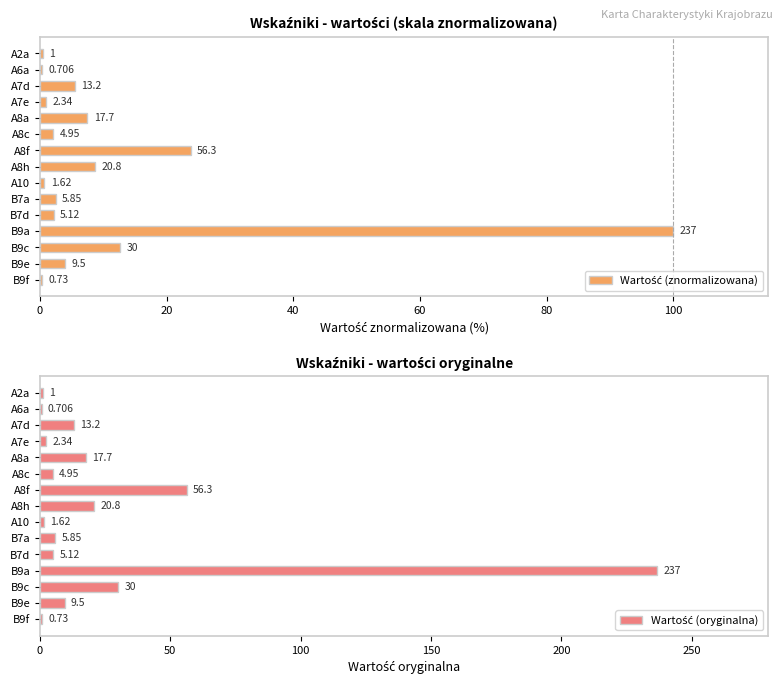

List the series in order of their overall mean, lowest first.

Wartość (znormalizowana), Wartość (oryginalna)